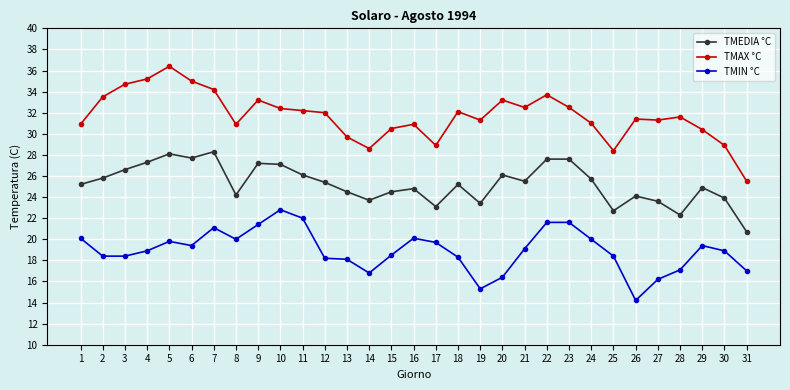

Where does the TMIN °C series first go above 18?

1